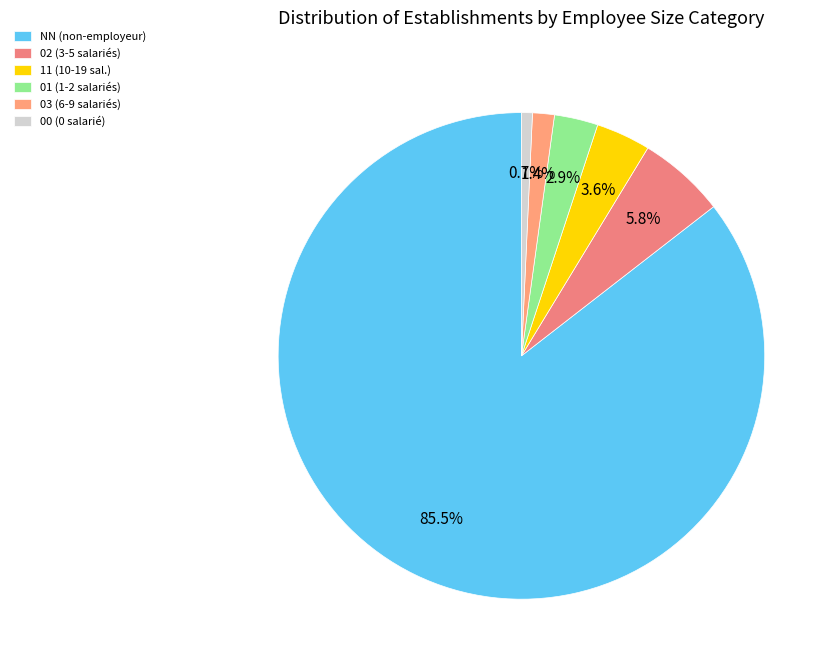

What percentage do 03 and 11 together represent?

5.1%